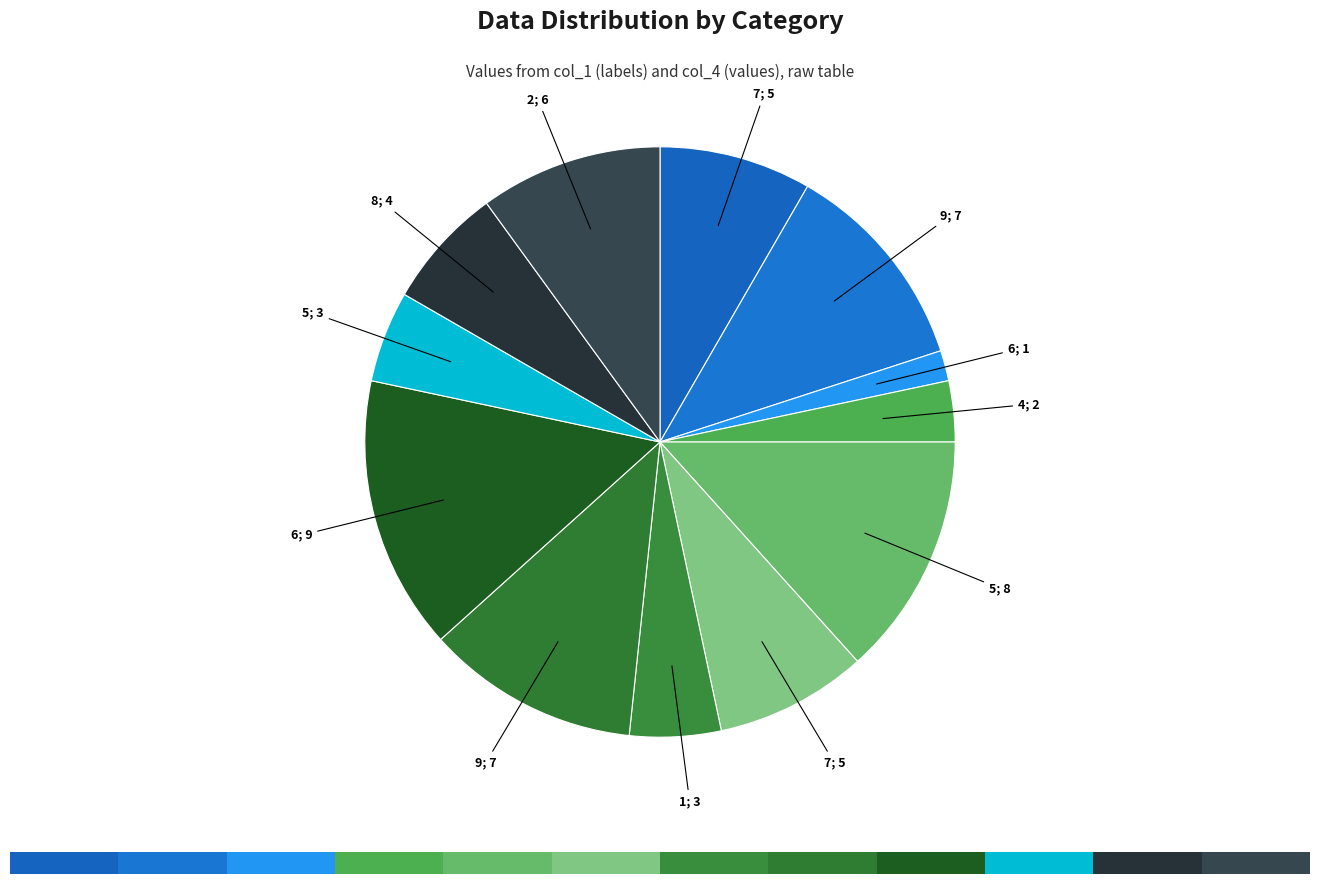

To the nearest percent, what is the average slice percentage?

8%